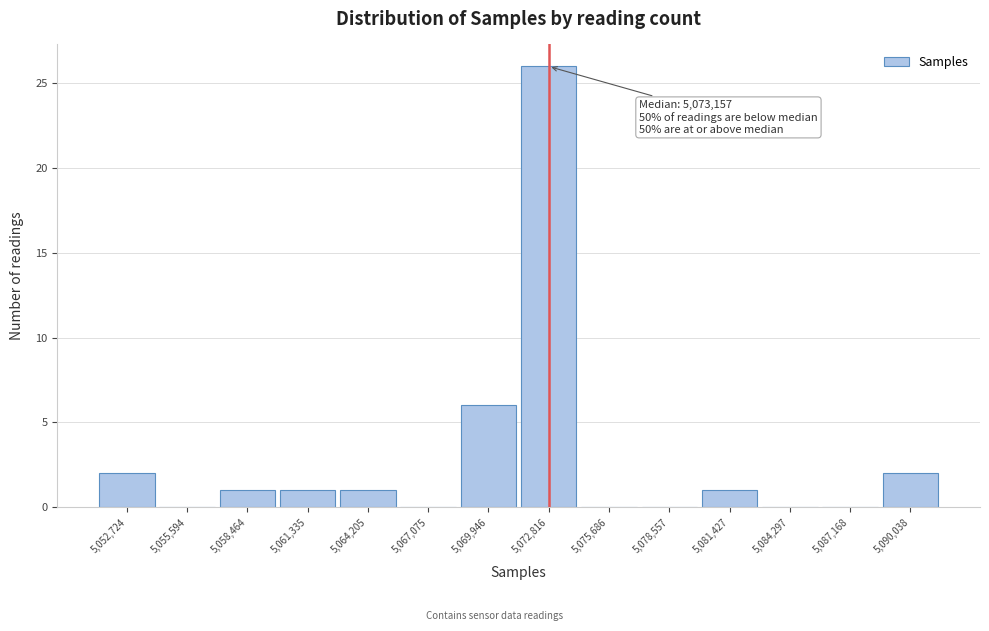

Reading left to right, transcribe all the data shown in this chart.

5,052,724=2	5,055,594=0	5,058,464=1	5,061,335=1	5,064,205=1	5,067,075=0	5,069,946=6	5,072,816=26	5,075,686=0	5,078,557=0	5,081,427=1	5,084,297=0	5,087,168=0	5,090,038=2